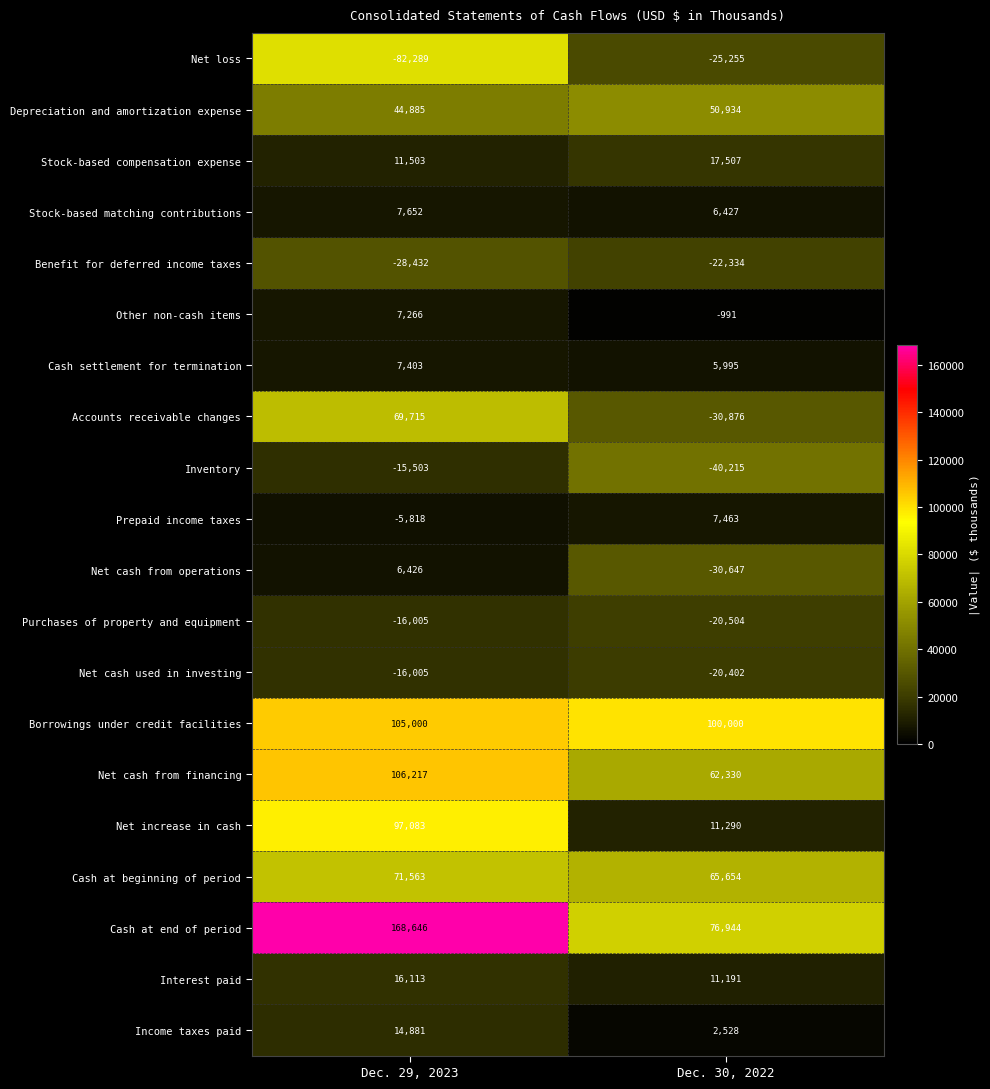

At which label is Stock-based compensation expense closest to 14505?

Dec. 29, 2023